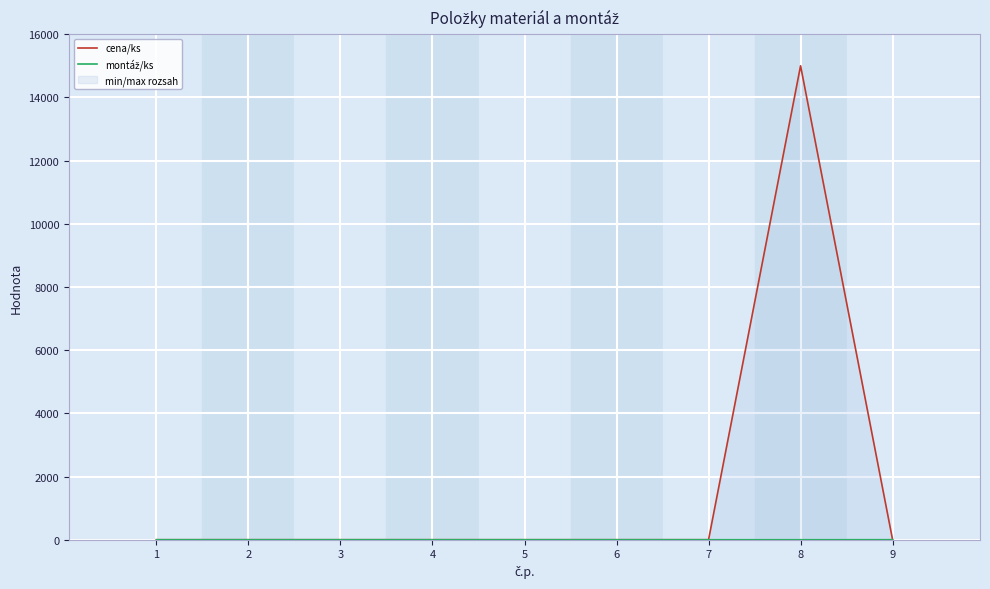

List the labels in order of cena/ks value, smallest first.

1, 2, 3, 4, 5, 6, 7, 9, 8